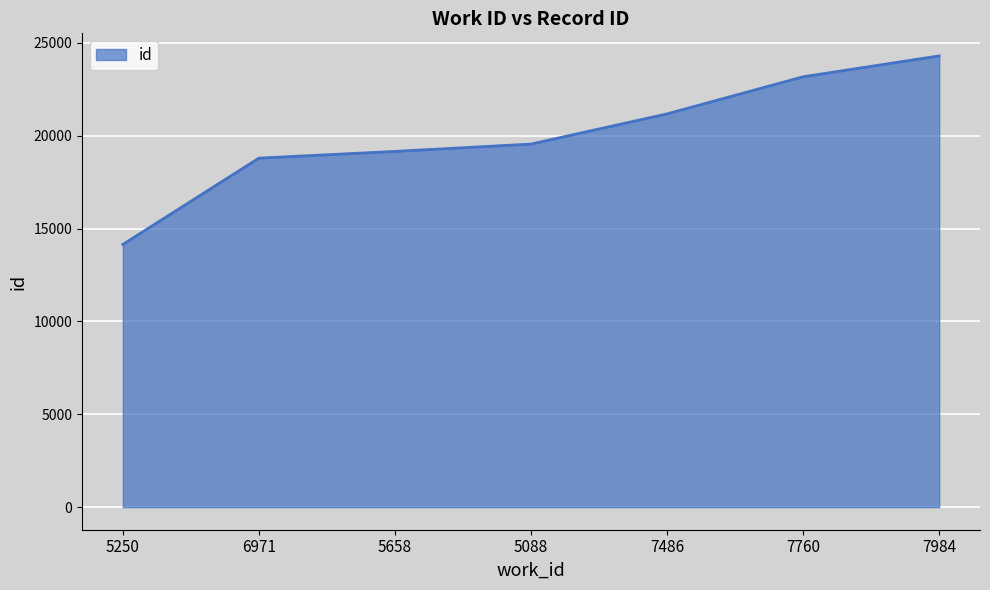

Which category has the lowest value across all series?

5250